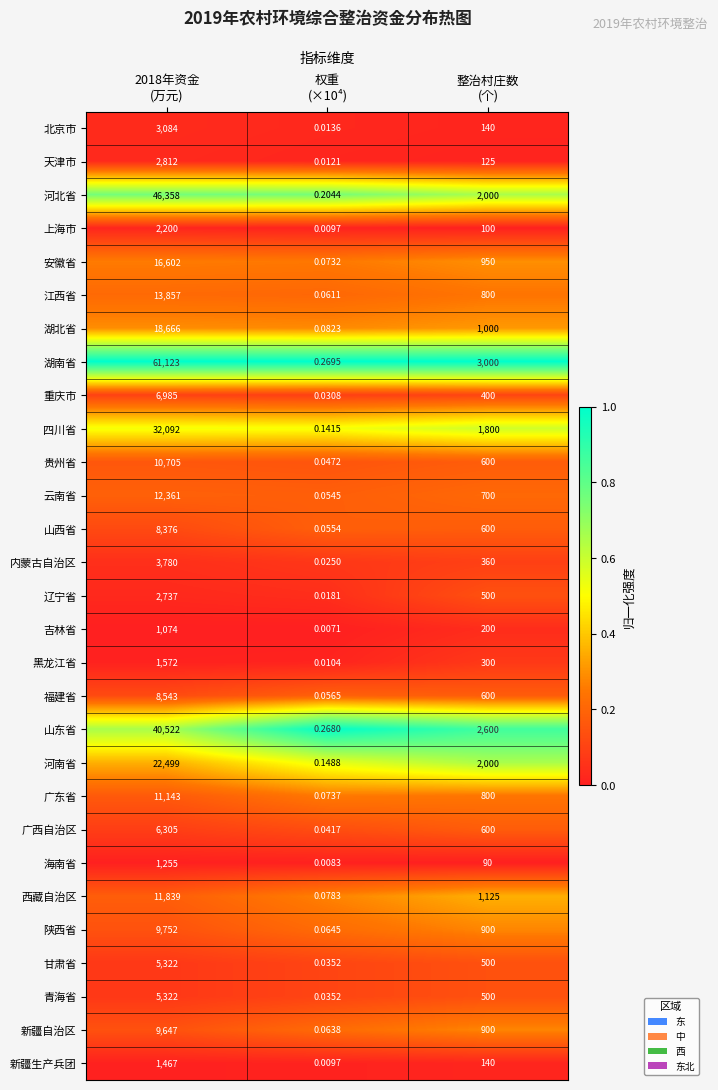

Which series changed the most between 2018年资金
(万元) and 权重
(×10⁴)?

湖南省